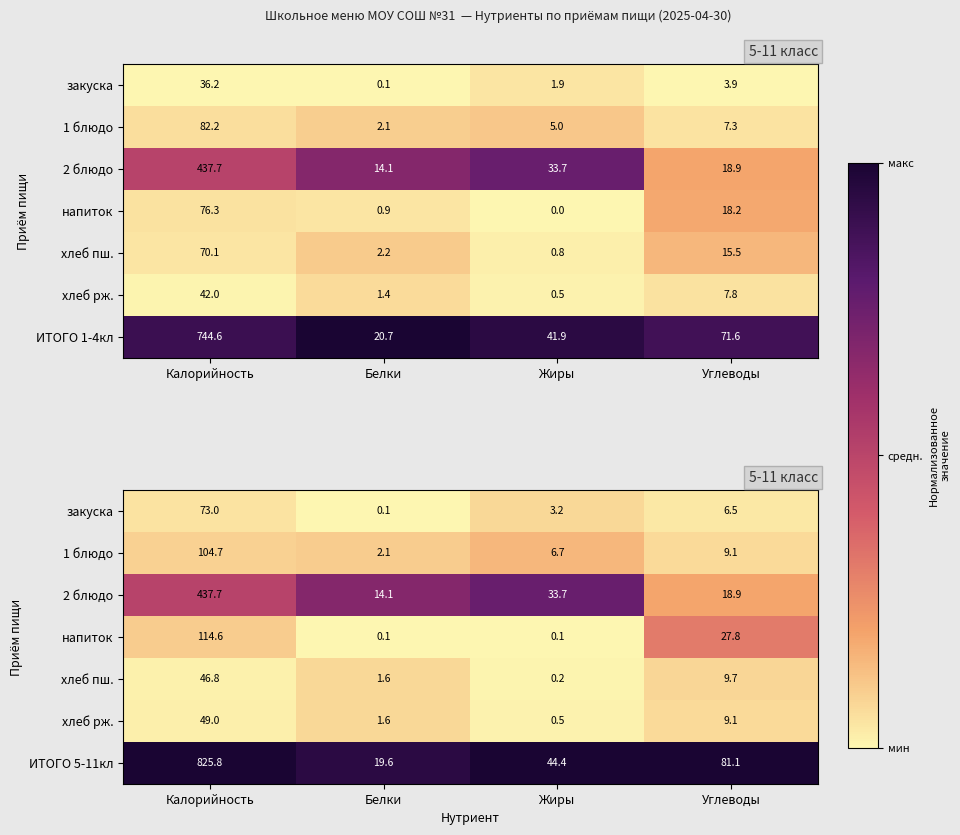

Is it true that ИТОГО 5-11кл equals 55.5 at Углеводы?

False